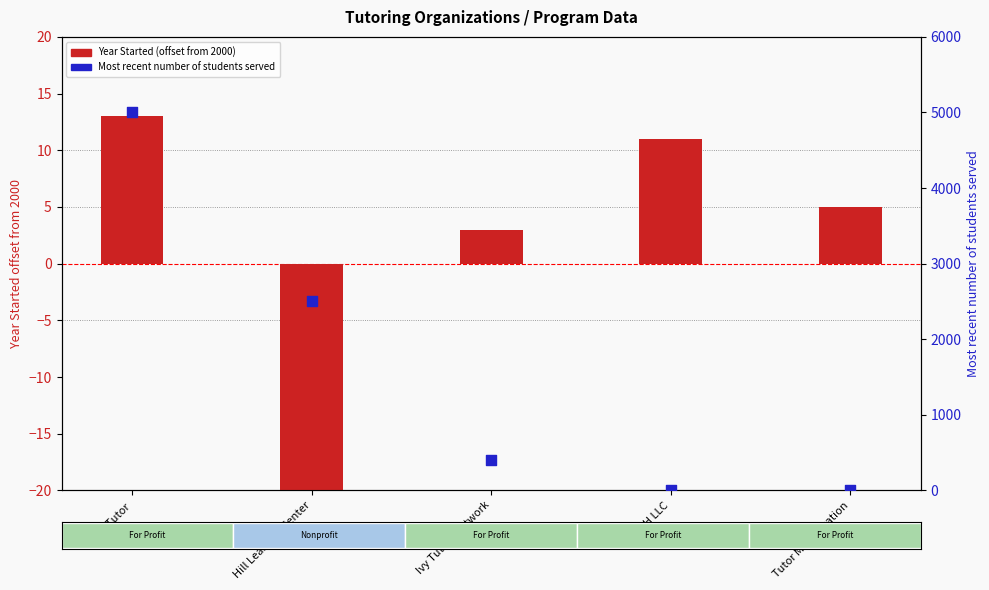

Is the value of Most recent number of students served at Tutor Me Education greater than the value of Year Started (offset from 2000) at Tutor Me Education?

No